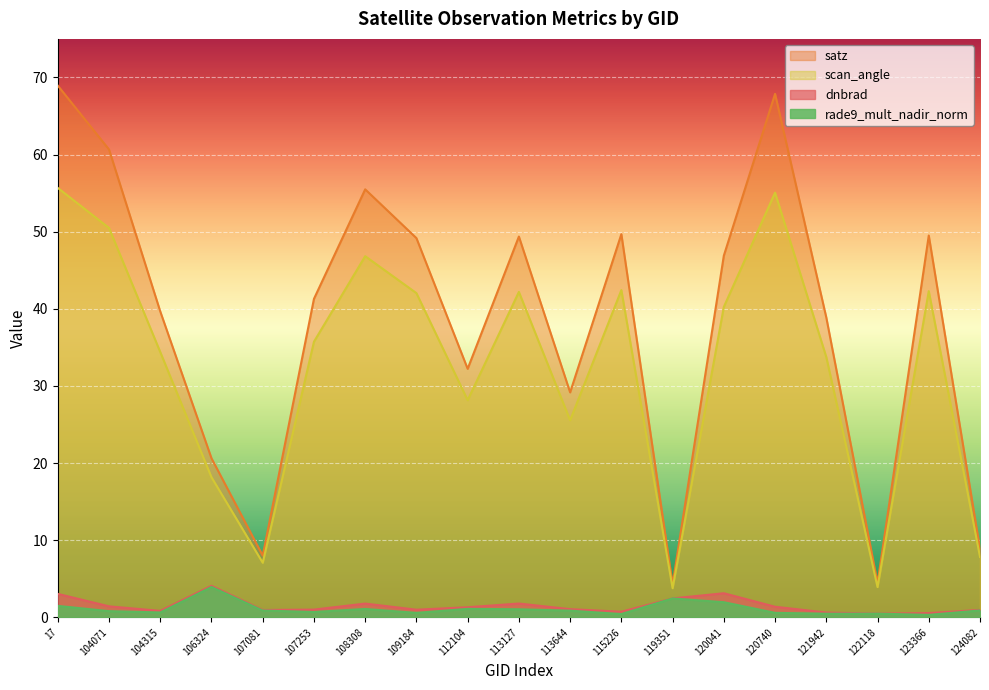

Where does the satz series first go above 41?

17